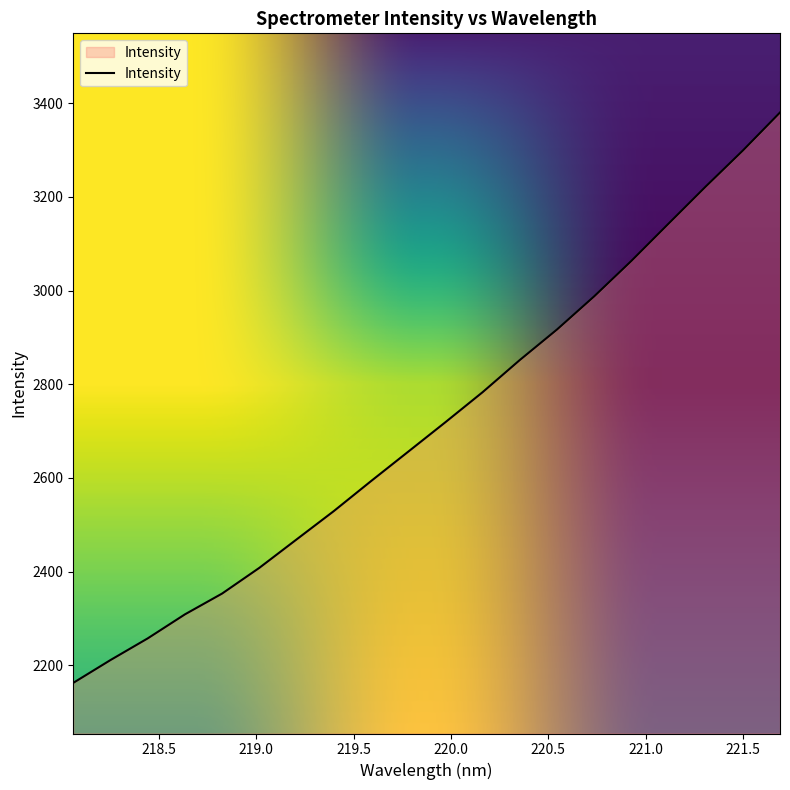

What is the difference between the maximum and minimum values?

1217.8